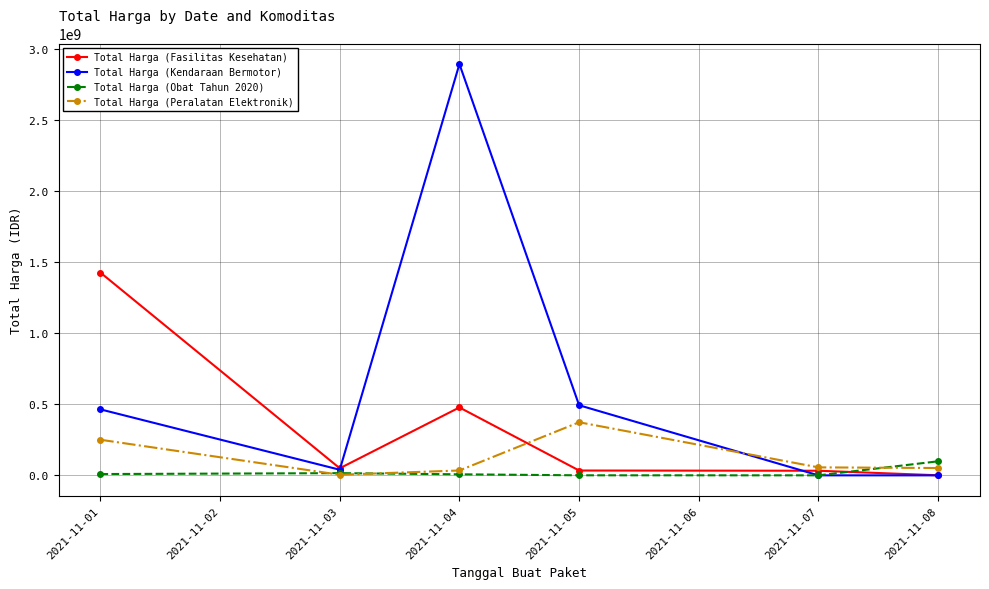

After their last crossing, which series has the higher values: Total Harga (Fasilitas Kesehatan) or Total Harga (Peralatan Elektronik)?

Total Harga (Peralatan Elektronik)